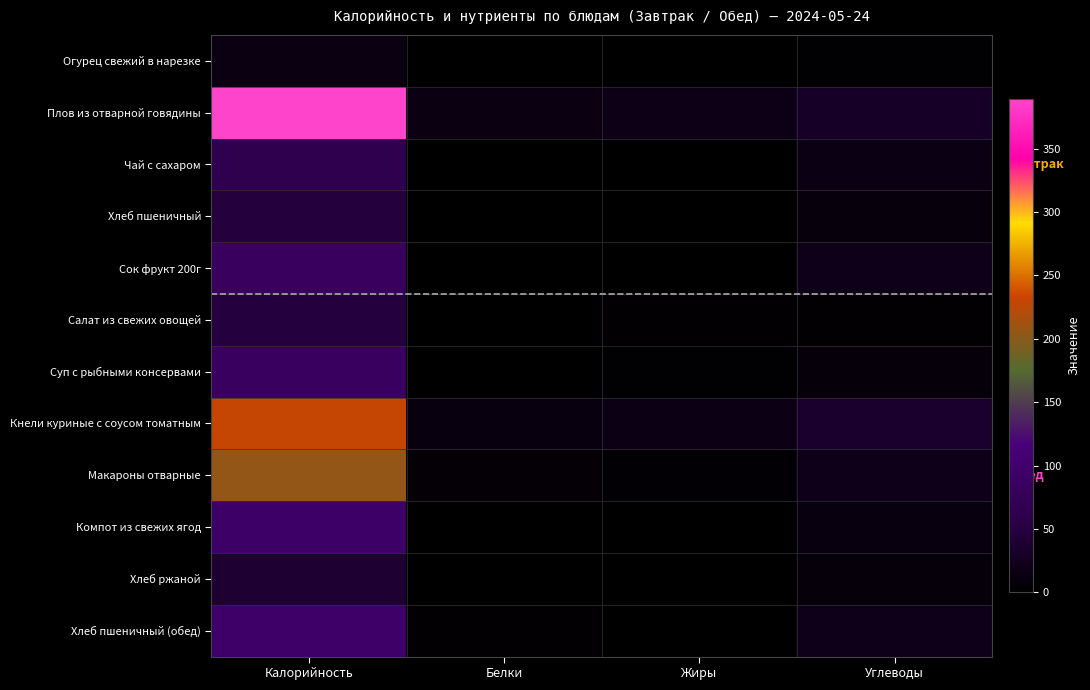

Reading left to right, extract all data points from this chart.

Огурец свежий в нарезке: Калорийность=14.5	Белки=0.7	Жиры=0.1	Углеводы=2.3
Плов из отварной говядины: Калорийность=389.1	Белки=15.1	Жиры=18.2	Углеводы=30.5
Чай с сахаром: Калорийность=62.1	Белки=0.3	Жиры=0.0	Углеводы=15.2
Хлеб пшеничный: Калорийность=47.4	Белки=1.5	Жиры=0.1	Углеводы=10.0
Сок фрукт 200г: Калорийность=83.4	Белки=1.0	Жиры=0.2	Углеводы=19.6
Салат из свежих овощей: Калорийность=49.2	Белки=0.5	Жиры=3.7	Углеводы=3.2
Суп с рыбными консервами: Калорийность=83.6	Белки=1.4	Жиры=2.6	Углеводы=8.2
Кнели куриные с соусом томатным: Калорийность=230.2	Белки=12.7	Жиры=16.2	Углеводы=34.8
Макароны отварные: Калорийность=205.9	Белки=5.7	Жиры=3.8	Углеводы=19.3
Компот из свежих ягод: Калорийность=92.5	Белки=0.2	Жиры=0.1	Углеводы=12.4
Хлеб ржаной: Калорийность=40.8	Белки=1.3	Жиры=0.2	Углеводы=8.5
Хлеб пшеничный (обед): Калорийность=94.7	Белки=3.1	Жиры=0.3	Углеводы=20.1